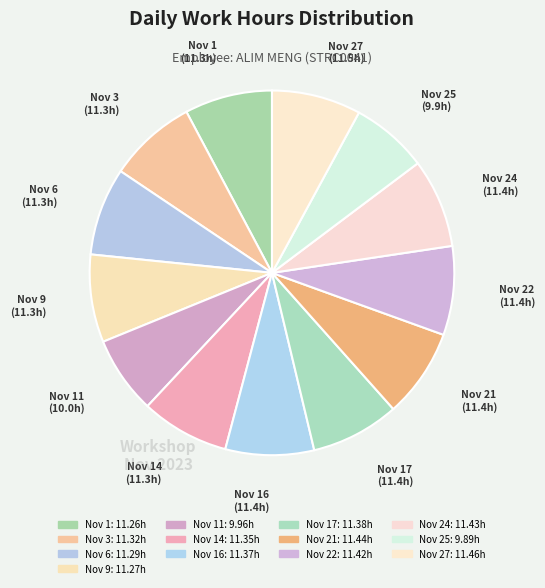

Count the number of slices in the pie.

13